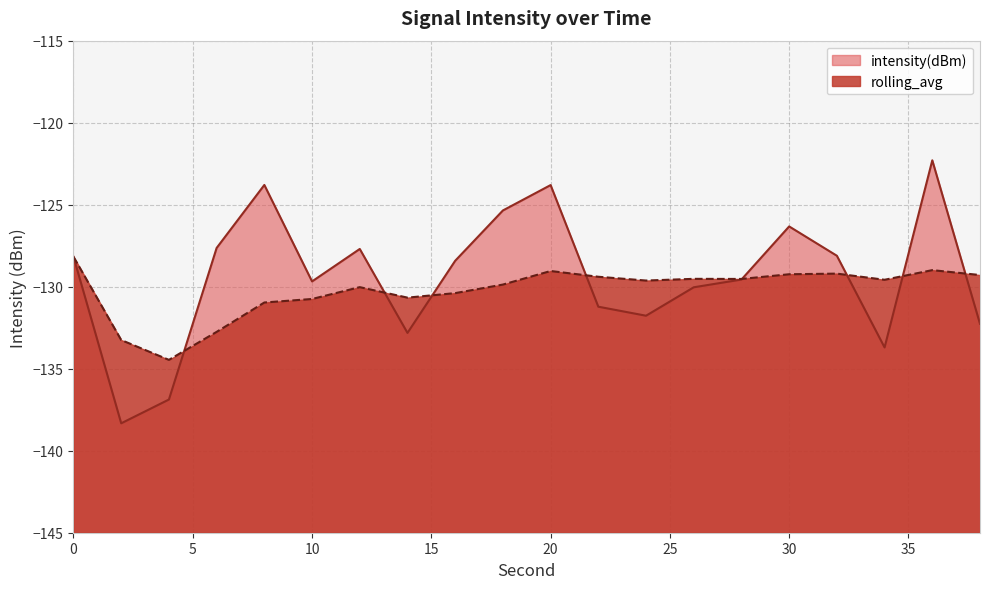

Is it true that rolling_avg equals -129.3 at 38?

True